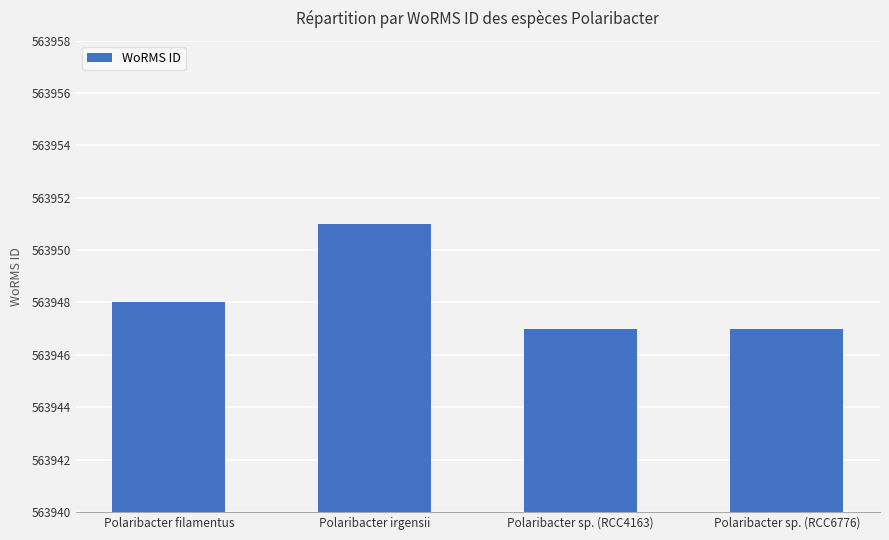

Reading left to right, transcribe all the data shown in this chart.

563948	563951	563947	563947